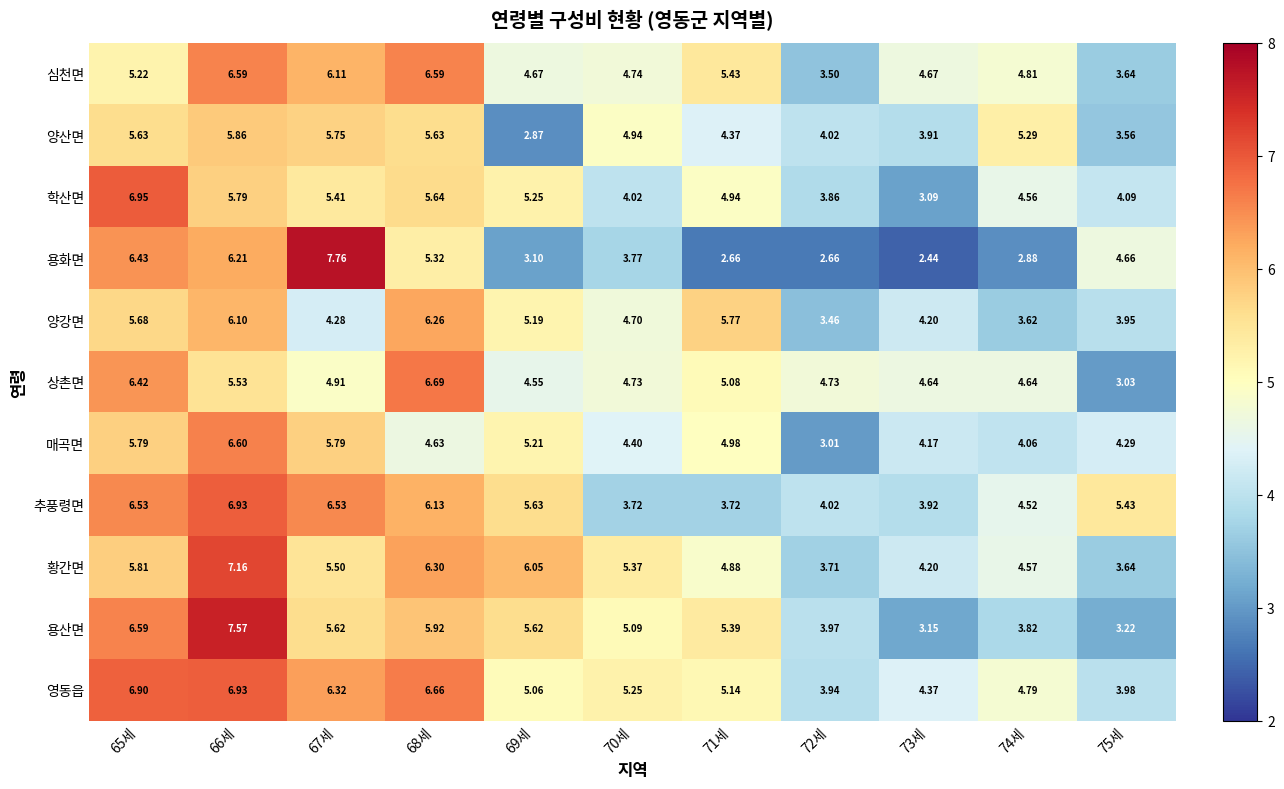

Which series has the largest range (max minus min)?

용화면